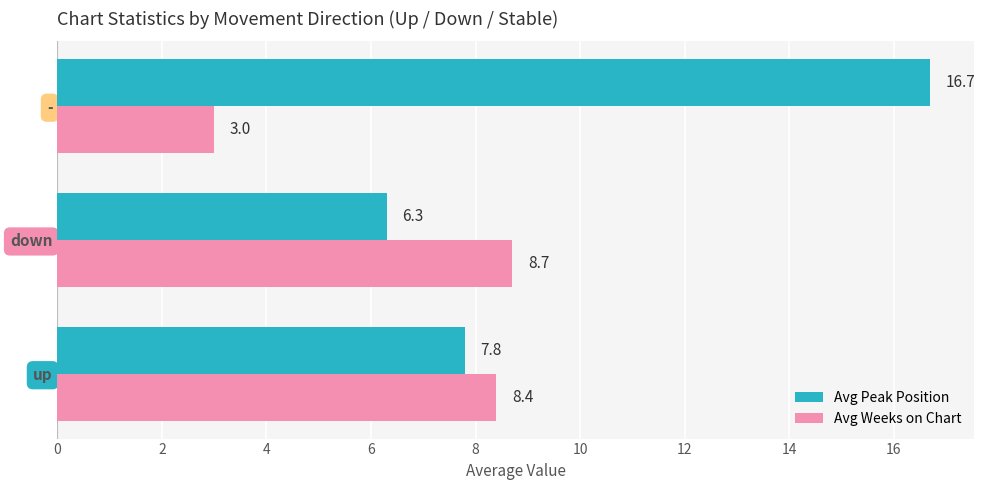

Rank the series by their average value, from highest to lowest.

Avg Peak Position, Avg Weeks on Chart